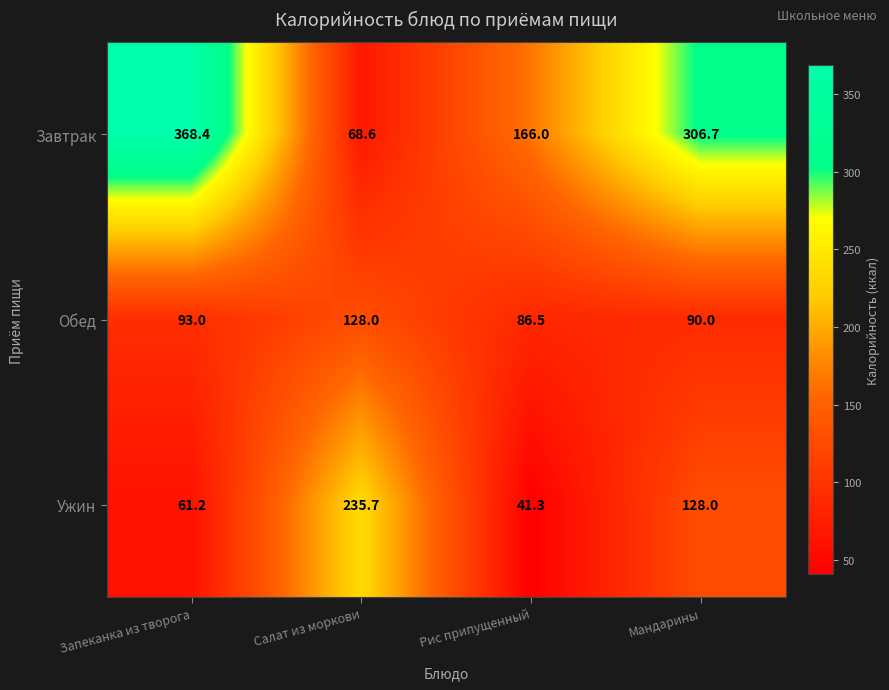

Where does the Завтрак series first go above 306?

Запеканка из творога